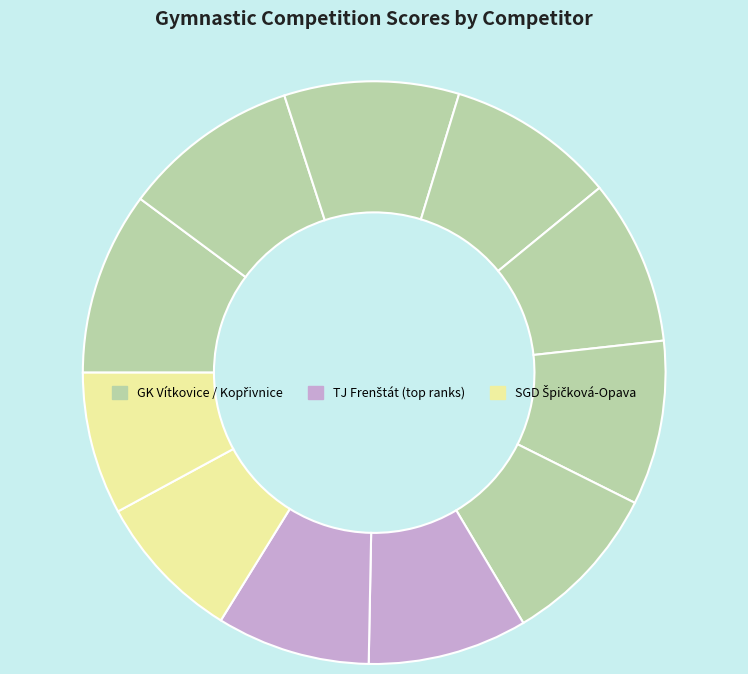

Rank the categories by value from lowest to highest.

Štěrbová Julie, Rýžová Klára, Hanzelková Denisa, Pindurová Kristýna, Skálová Alexandra, Mazochová Viktorie, Kaczorová Simona, Šustalová Amélie, Friedrichová Dominika, Gromnicová Tereza, Ožanová Rozálie